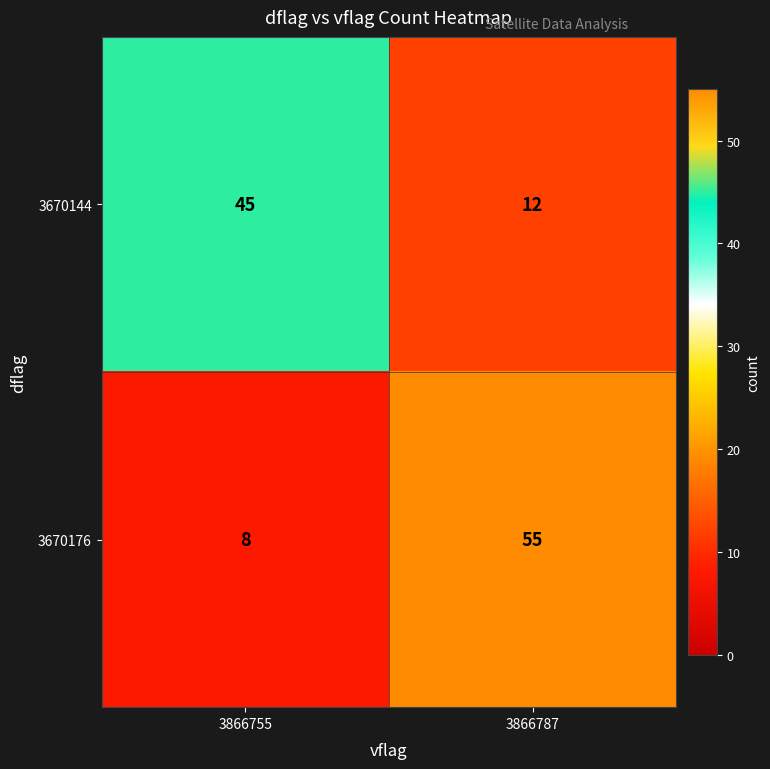

Between 3866755 and 3866787, which series saw the biggest shift?

3670176